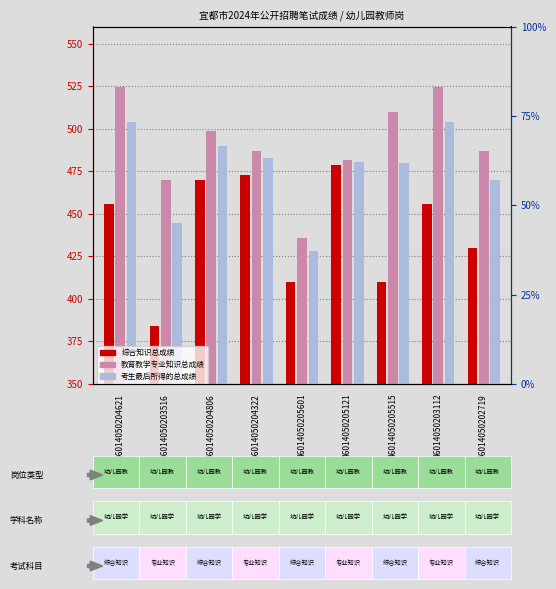

What is the spread (max minus min) of values at 46014050205121?

2.9